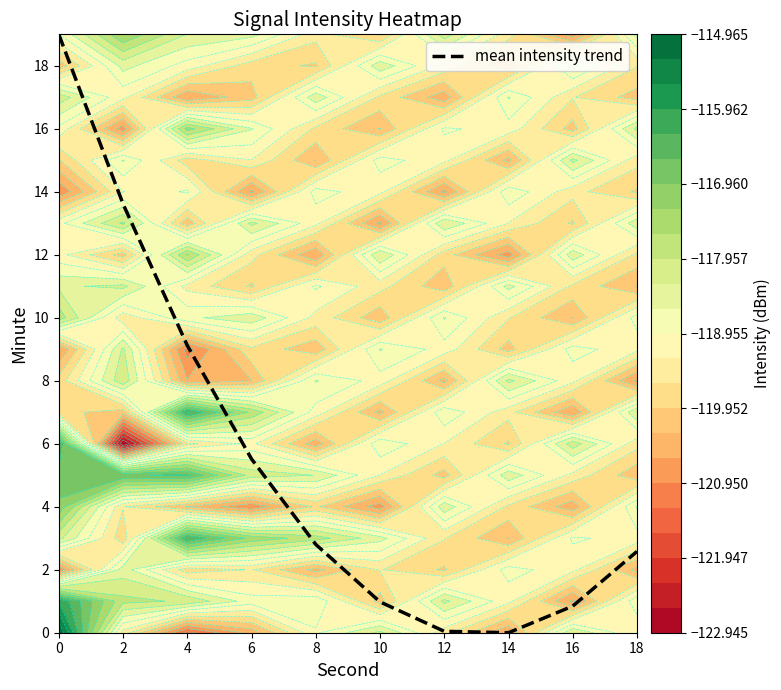

Where is the data nearest to the value 9?

4